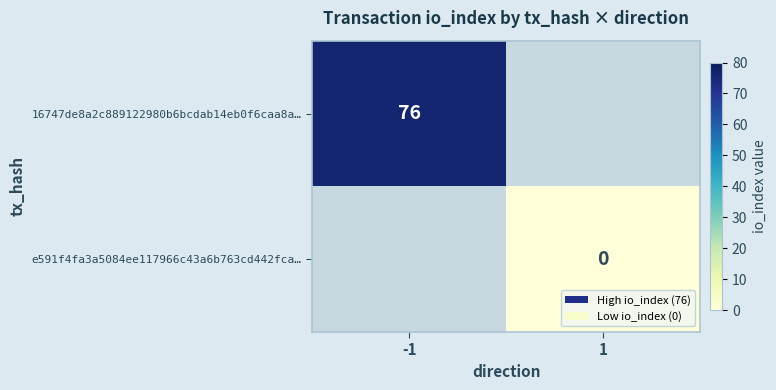

Is it true that 16747de8a2c889122980b6bcdab14eb0f6caa8a… equals 118 at -1?

False